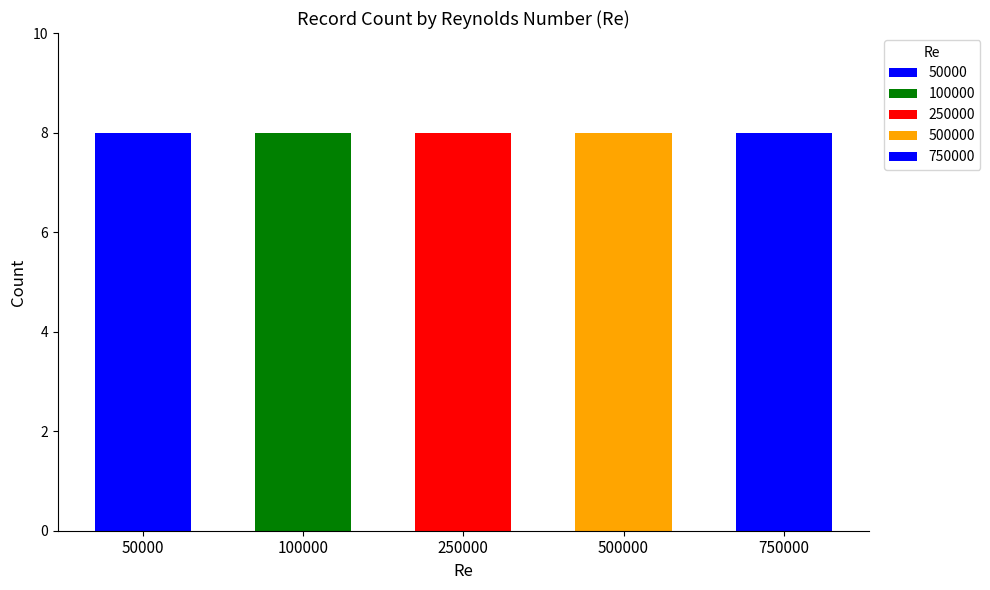

The chart shows a value of 5 at 100000. True or false?

False